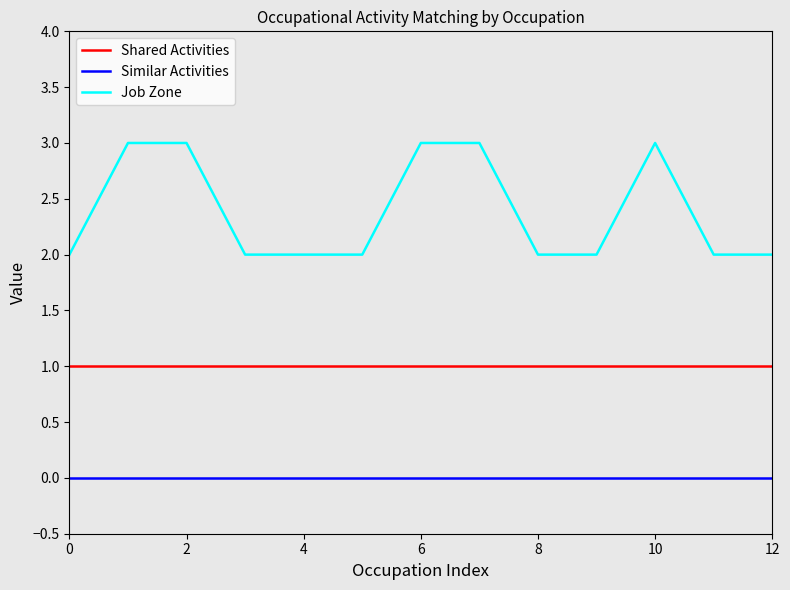

Rank the series by their average value, from lowest to highest.

Similar Activities, Shared Activities, Job Zone